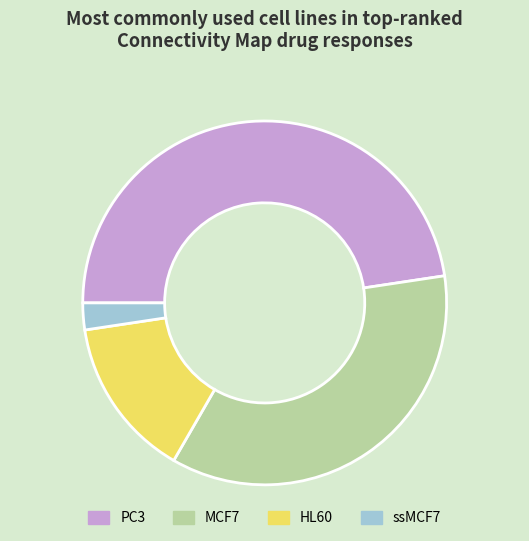

Do PC3 and HL60 together represent more than half of the pie?

Yes